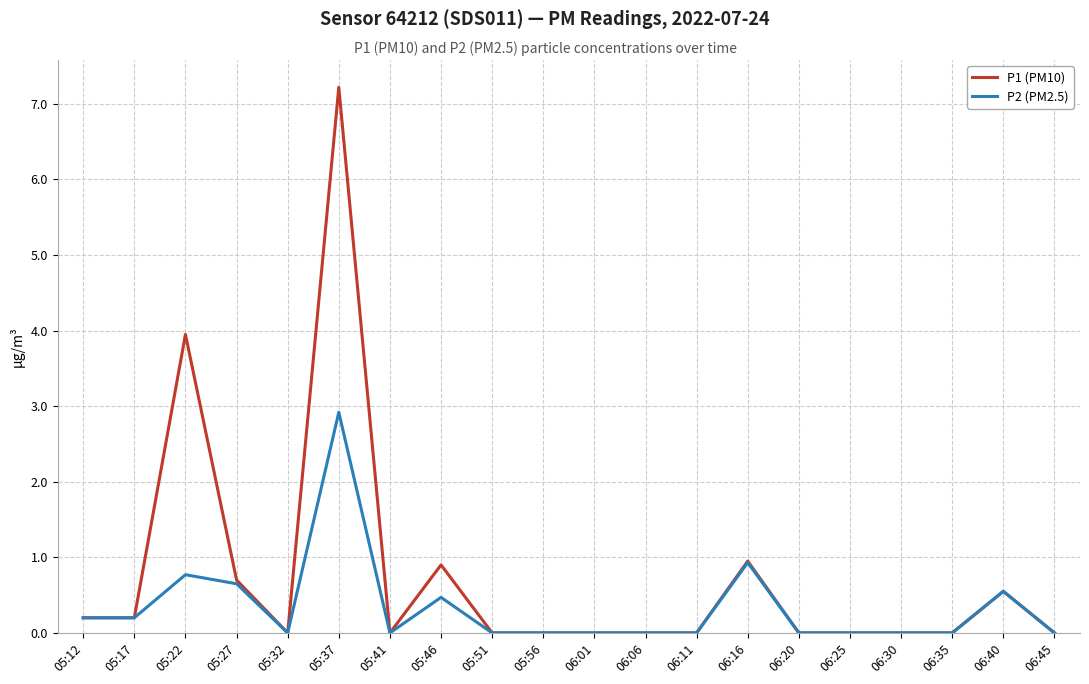

What is the maximum value for P1 (PM10)?

7.2